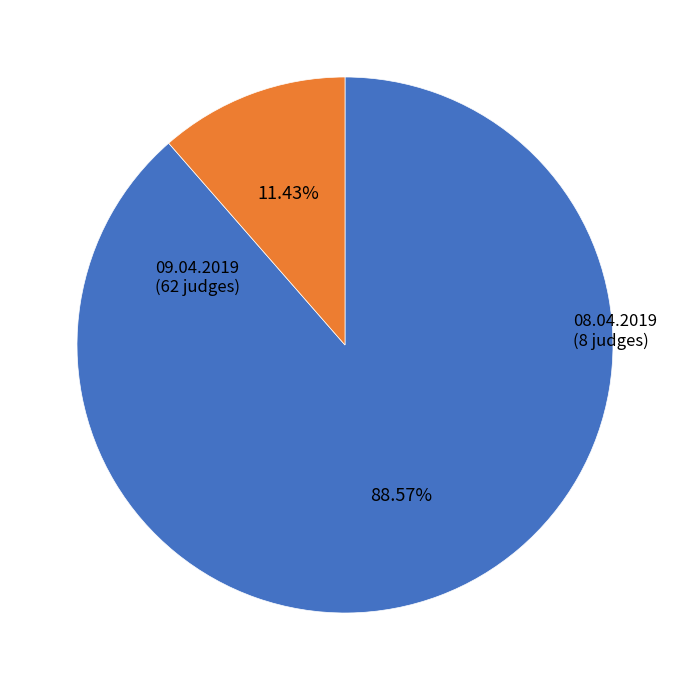

To the nearest percent, what is the average slice percentage?

50%